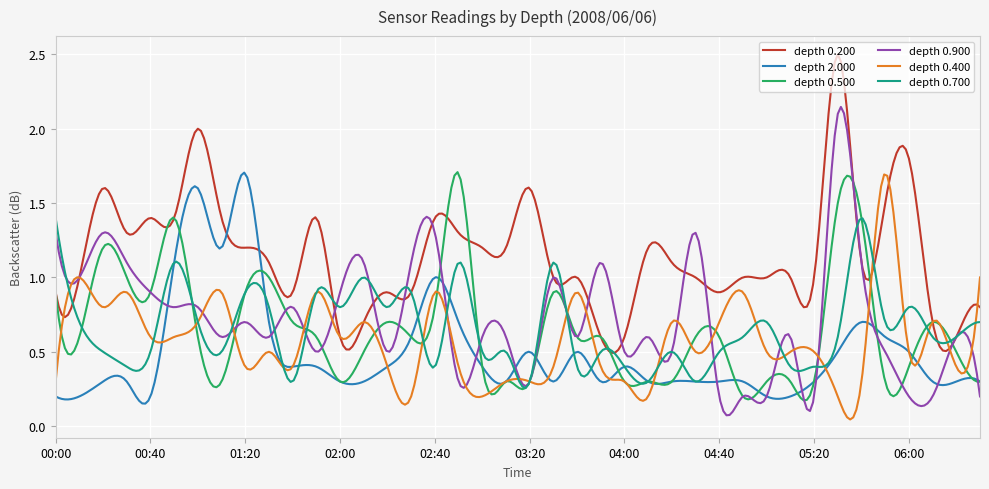

What is the label of the 17th point from the right?

03:50